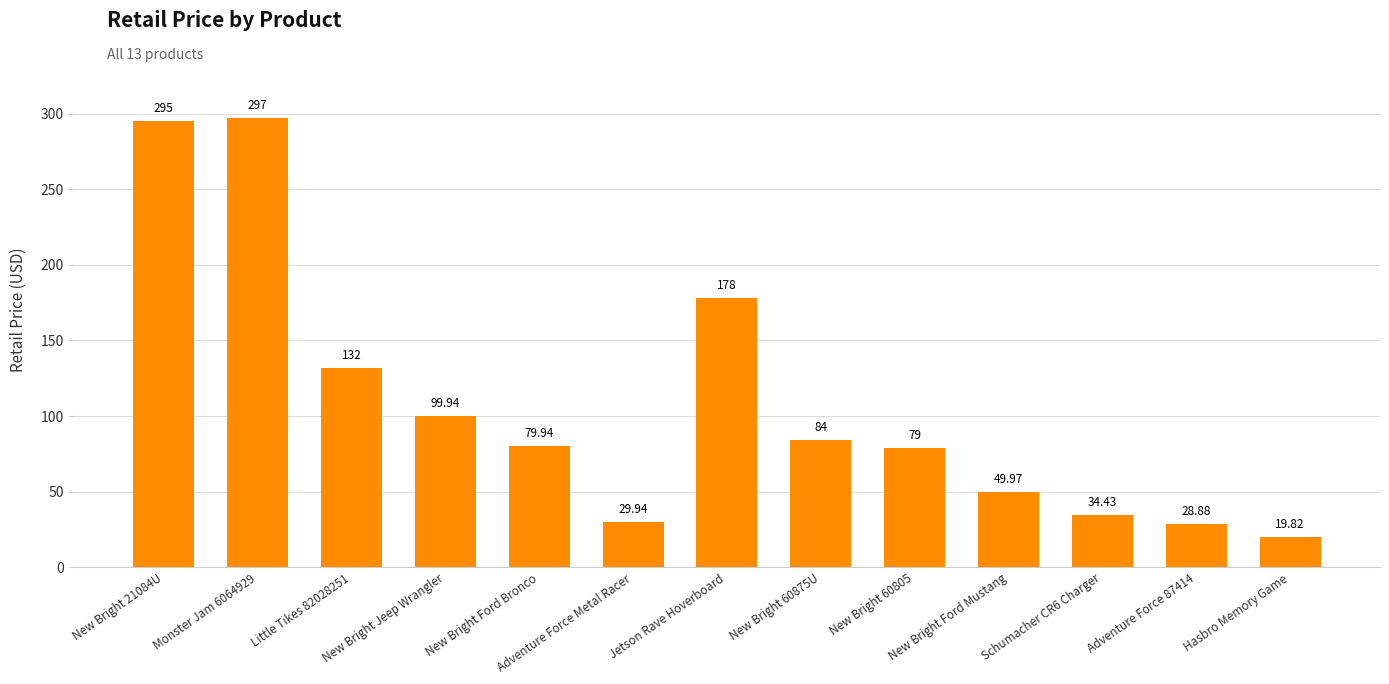

What is the sum of all values?

1407.9